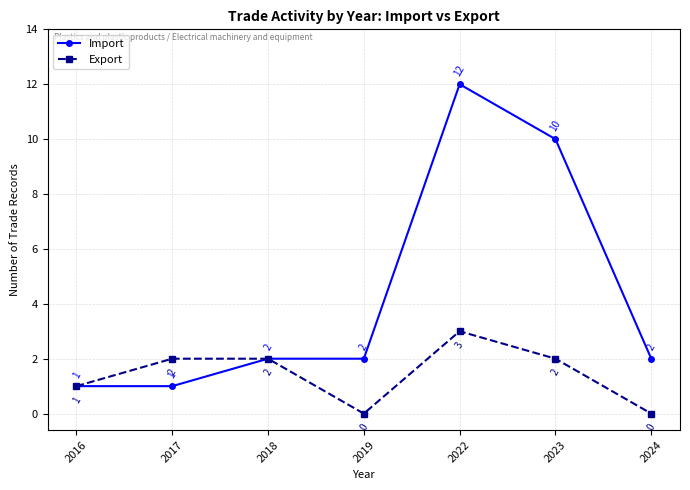

At which category does Export reach its first local valley?

2019